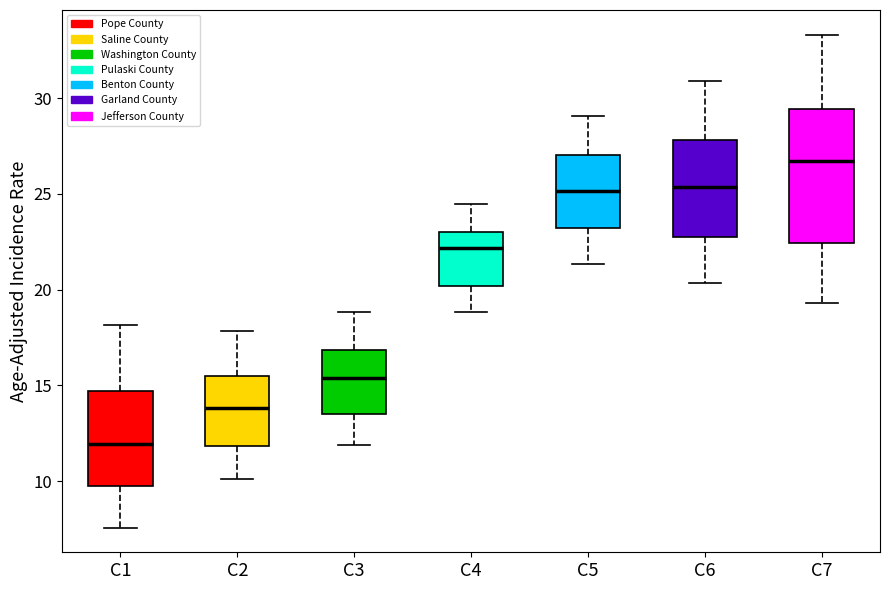

Reading left to right, read every box against the y-axis: the position of its median line, the range the box covers, and the ends of its whiskers. The values are not printed on the chart, so give them approximately, as read against the axis.

C1: median 12.0, box 10.0 to 14.5, whiskers 7.5 to 18.0
C2: median 14.0, box 12.0 to 15.5, whiskers 10.0 to 18.0
C3: median 15.5, box 13.5 to 17.0, whiskers 12.0 to 19.0
C4: median 22.0, box 20.0 to 23.0, whiskers 19.0 to 24.5
C5: median 25.0, box 23.0 to 27.0, whiskers 21.5 to 29.0
C6: median 25.5, box 22.5 to 28.0, whiskers 20.5 to 31.0
C7: median 26.5, box 22.5 to 29.5, whiskers 19.5 to 33.5